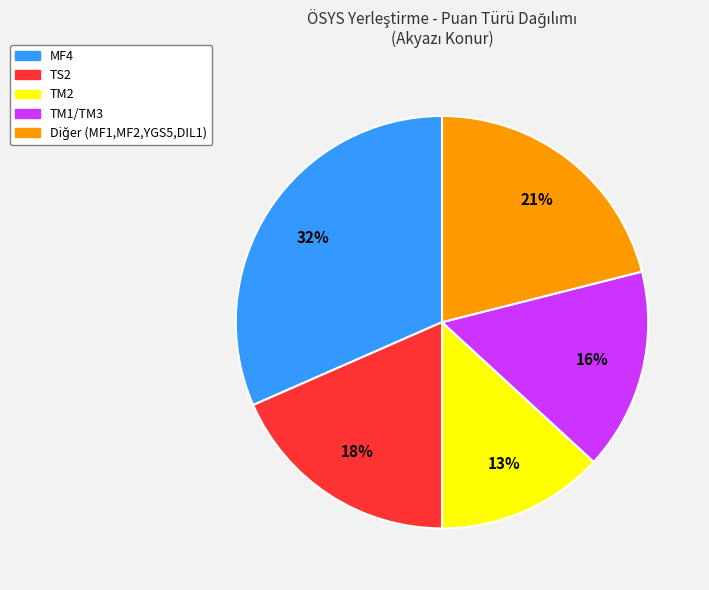

To the nearest percent, what is the average slice percentage?

20%